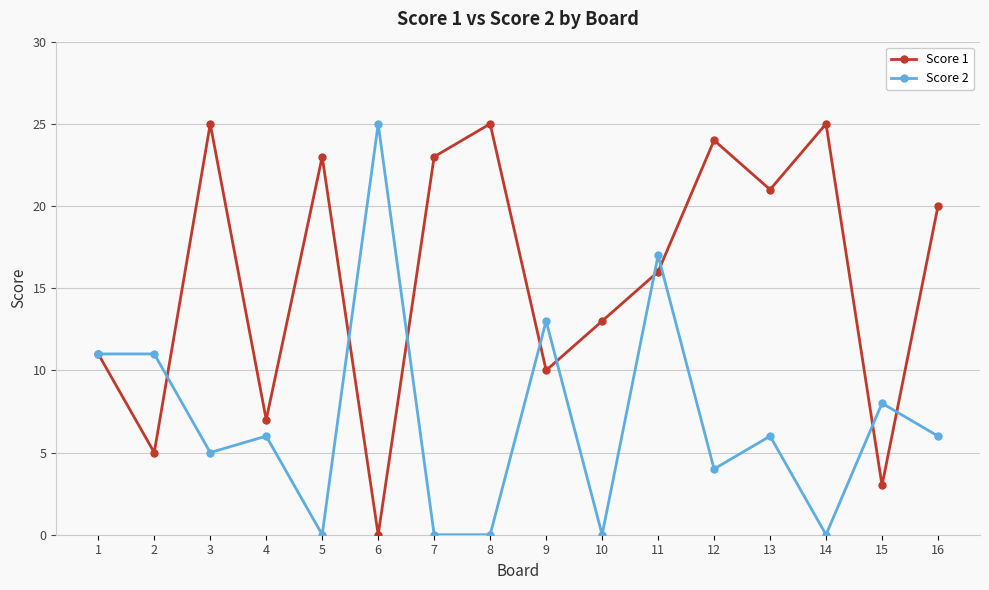

True or false: Score 2 has more than 2 interior local peaks.

True